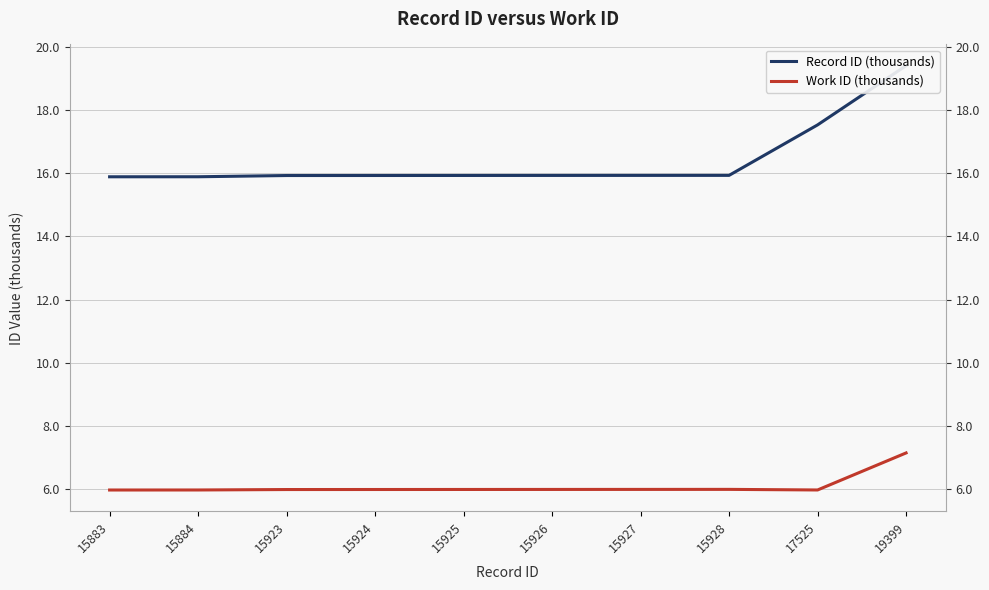

Which series changed the most between 15927 and 15928?

Record ID (thousands)